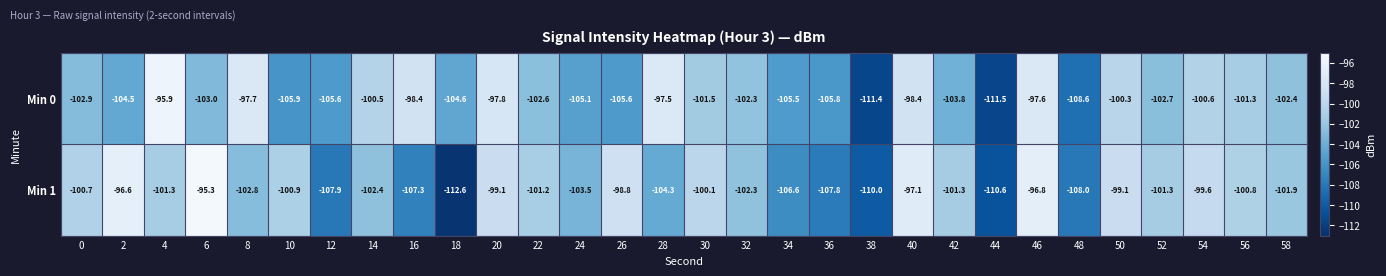

The value of Min 1 at 12 is -107.9. True or false?

True